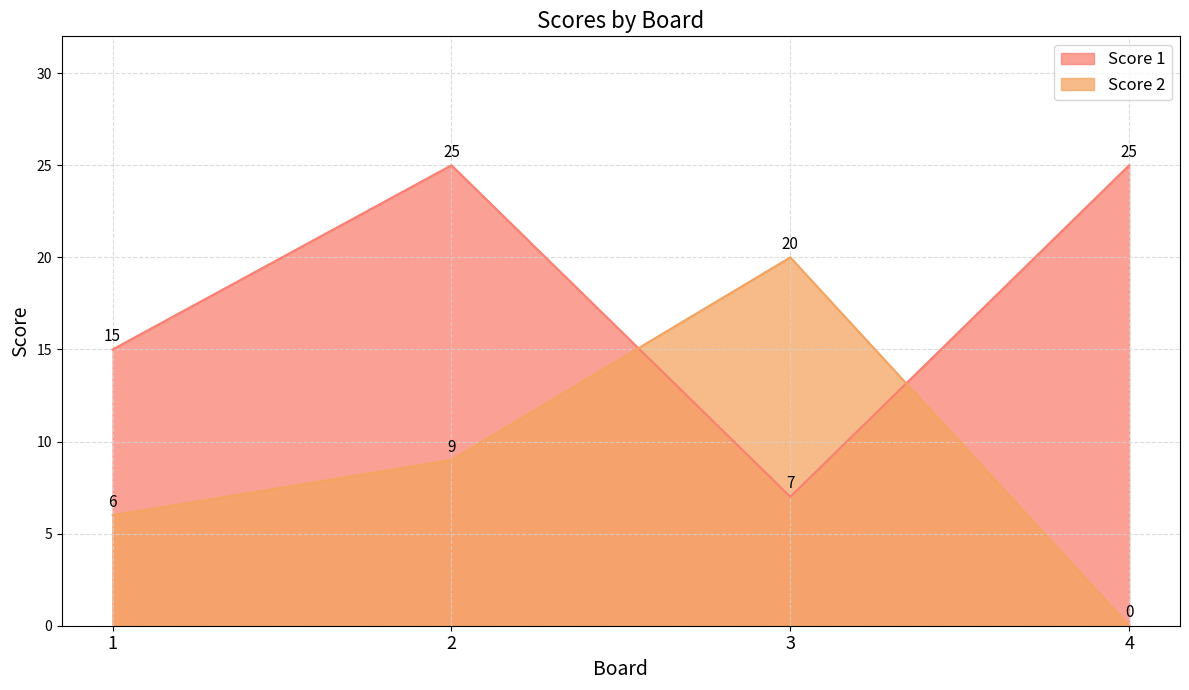

Does the chart display data point markers on the line(s)?

No